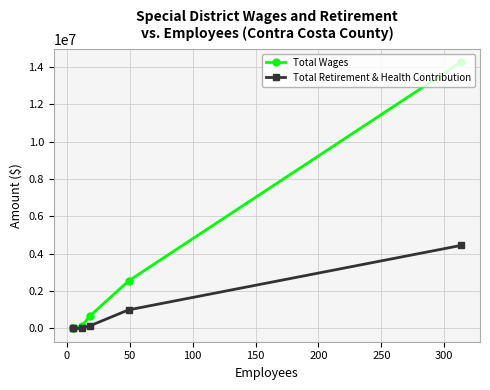

What position from the right is 200?

1